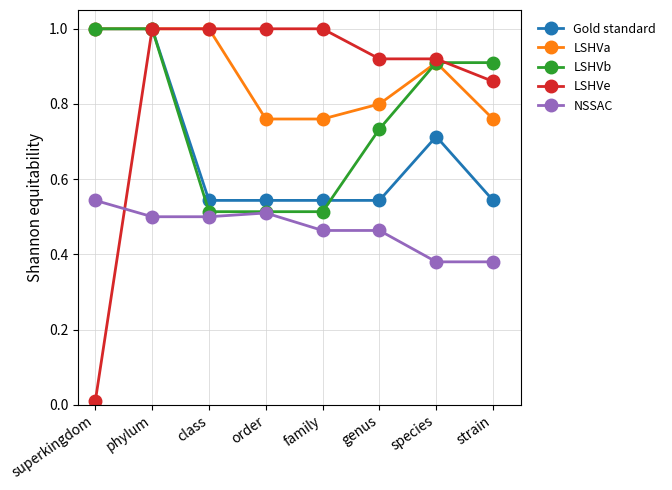

What is the total value across all series at genus?

3.5